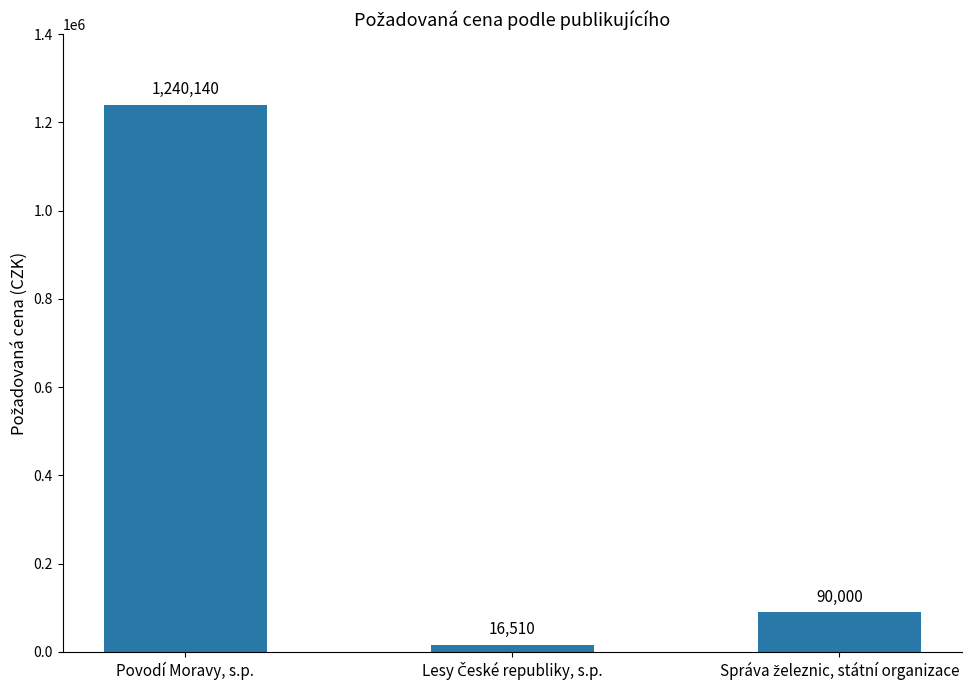

How many bars are there in total?

3